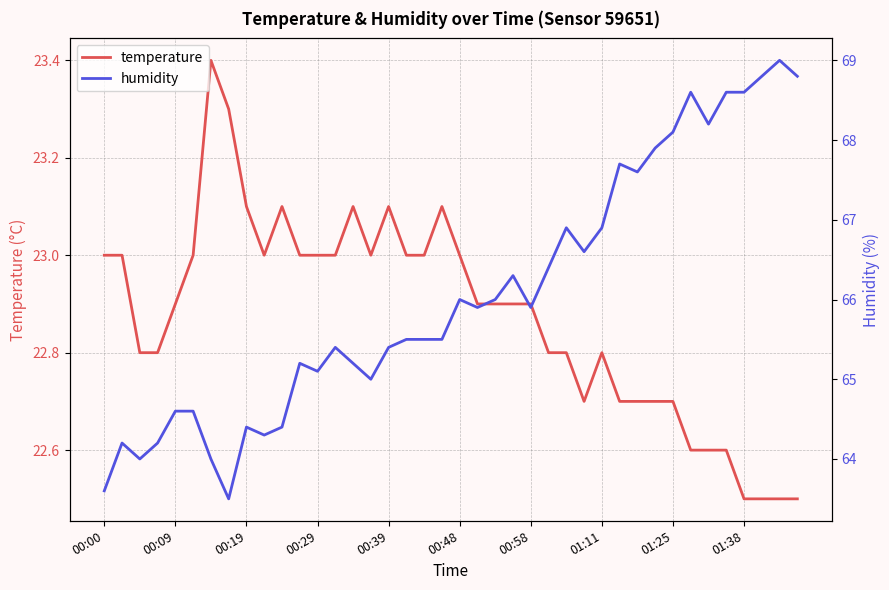

What is the maximum value for temperature?

23.4